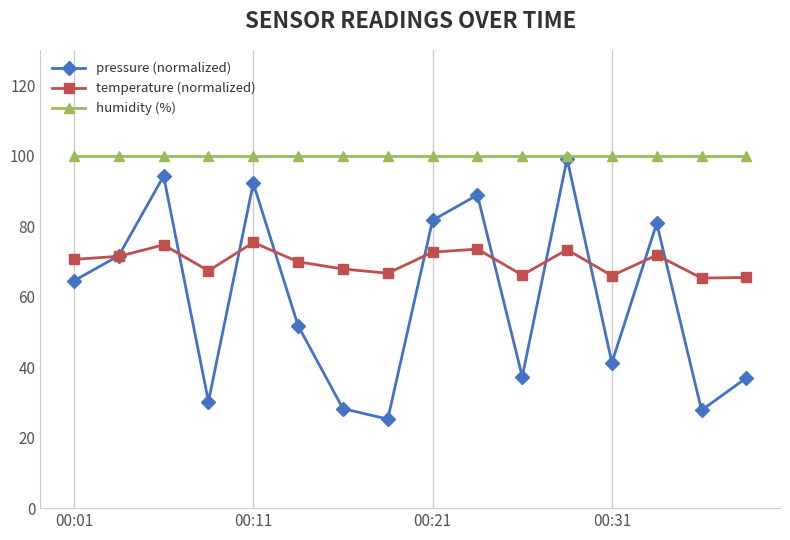

How many interior local valleys does the pressure (normalized) series have?

5